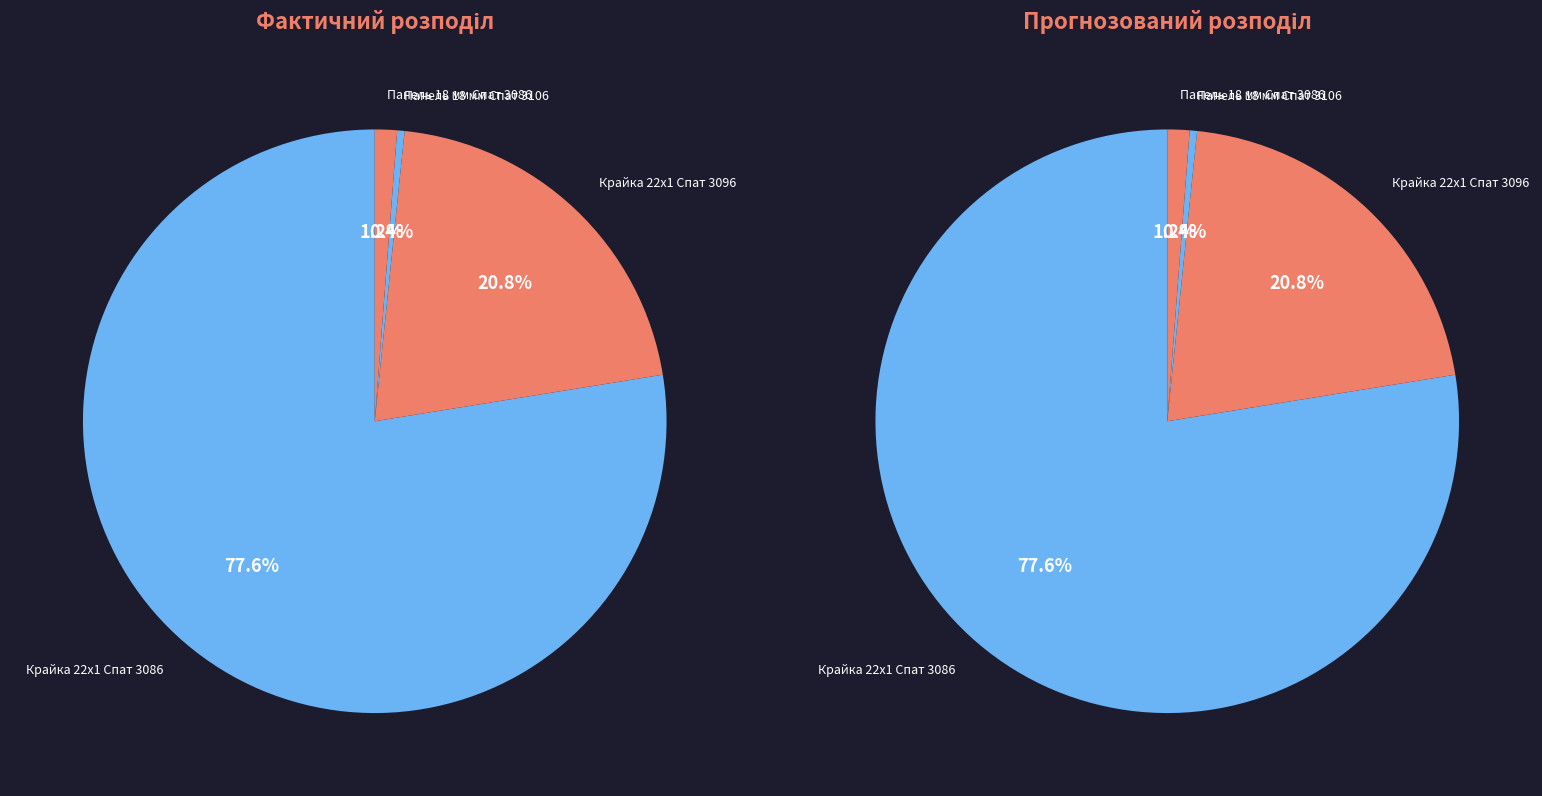

To the nearest percent, what is the difference between the largest and smallest slice percentages?

77%